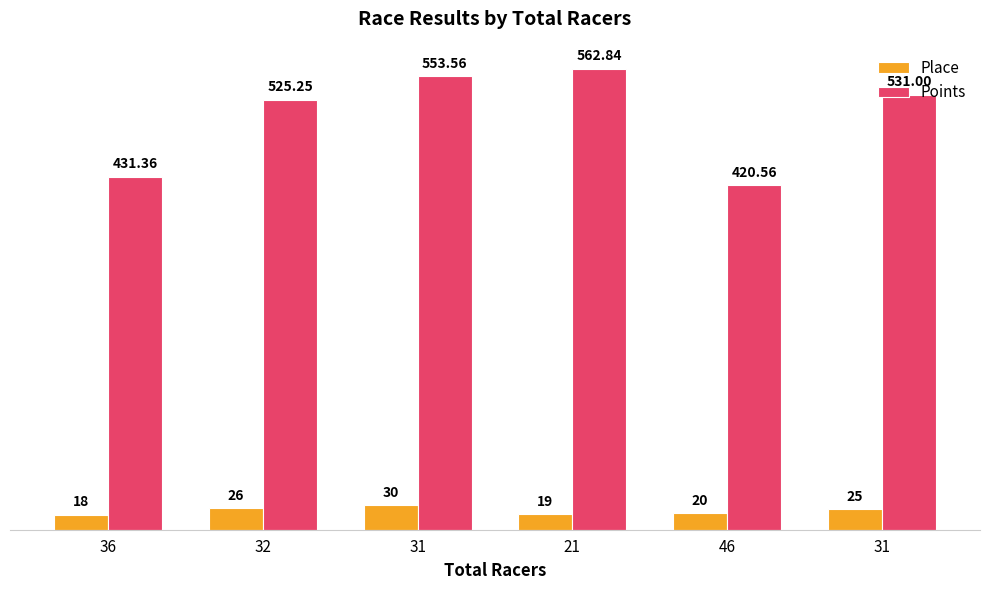

At which label does Place reach its peak?

31